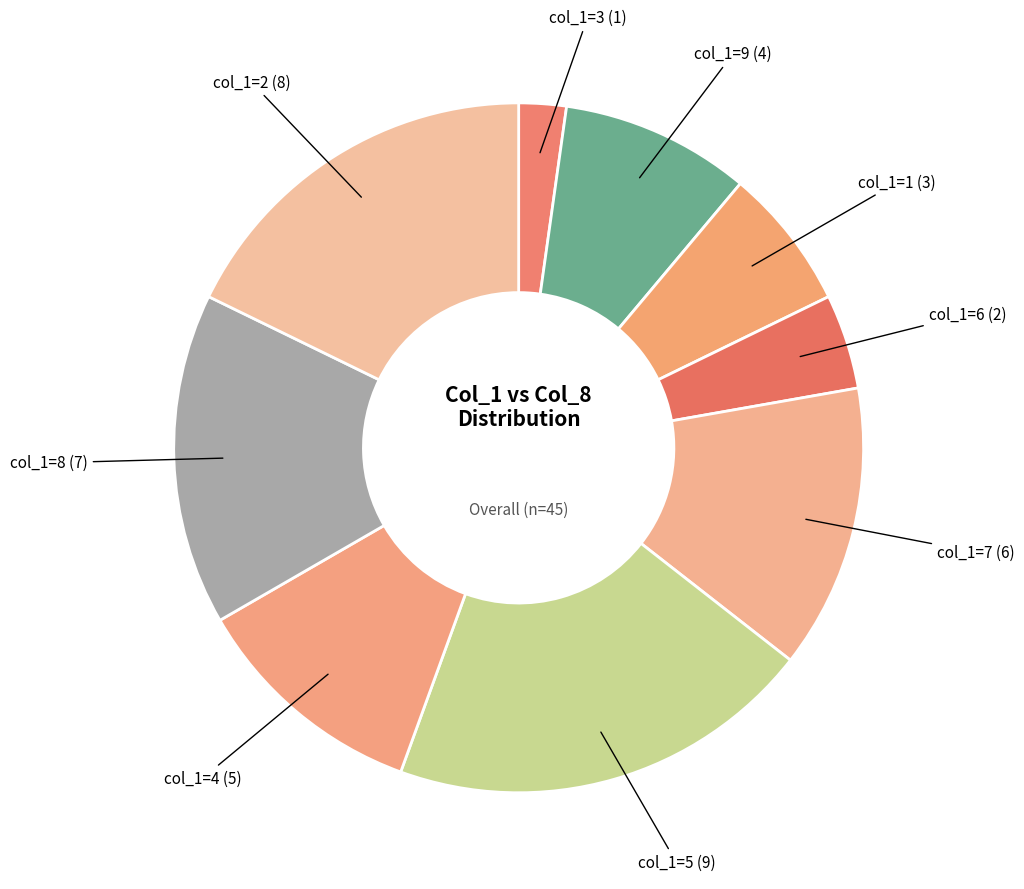

How many segments does this pie chart have?

9